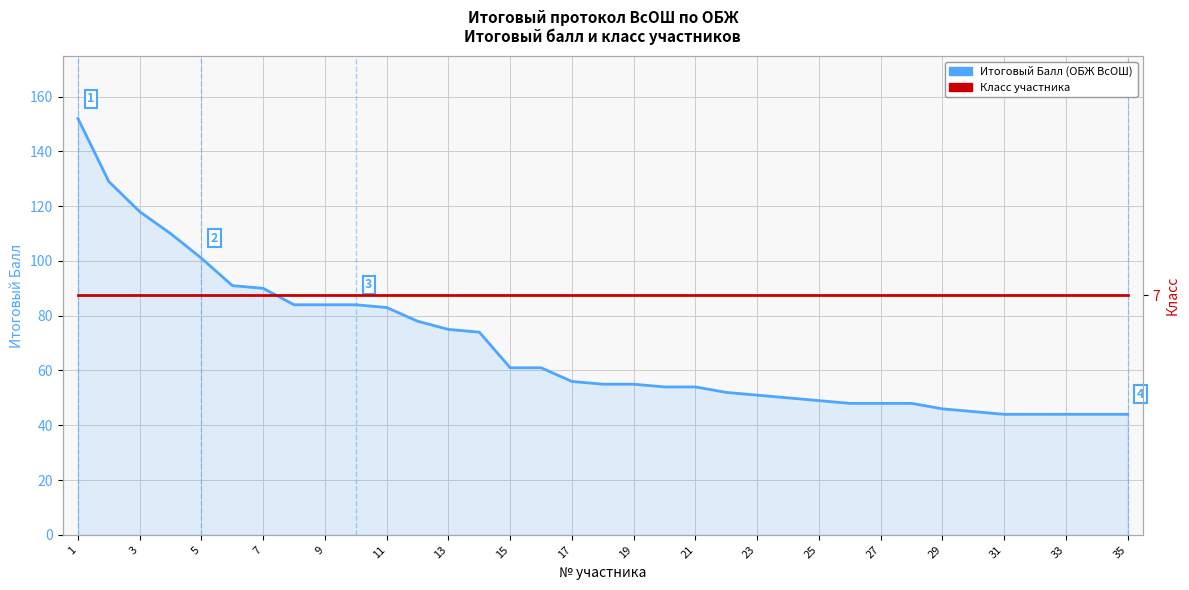

What is the average value of the Класс series?

7